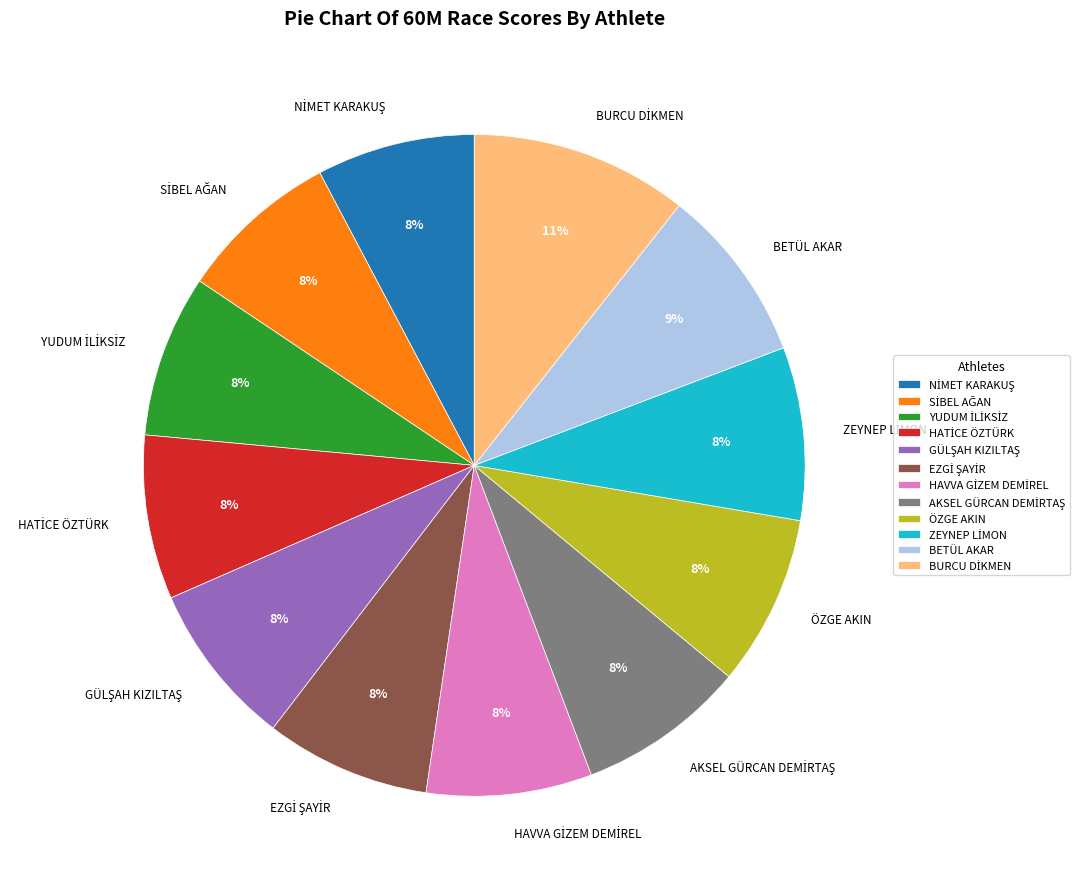

Does ÖZGE AKIN account for over 50% of the chart?

No